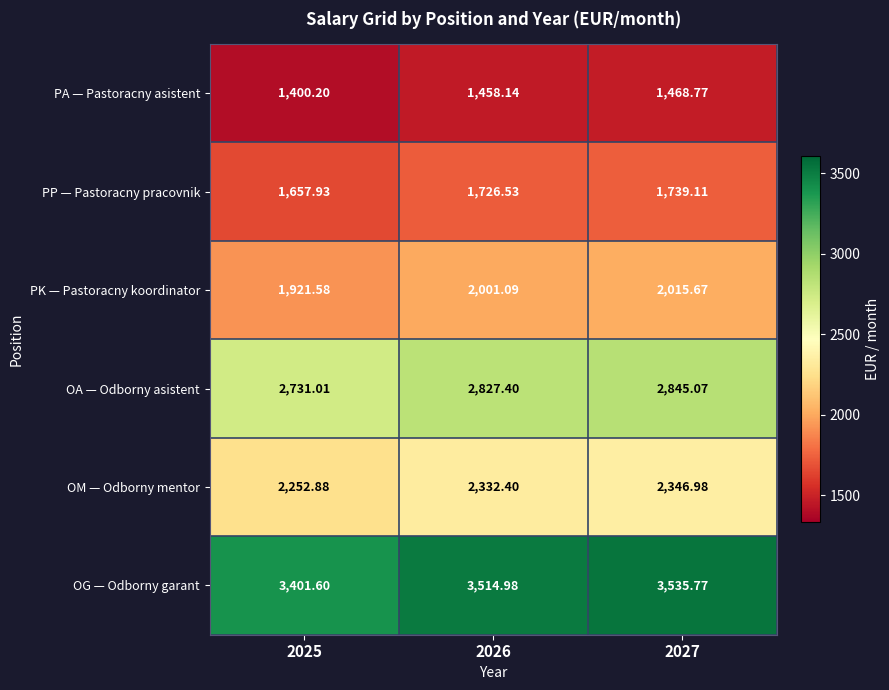

Which category has the lowest value across all series?

2025